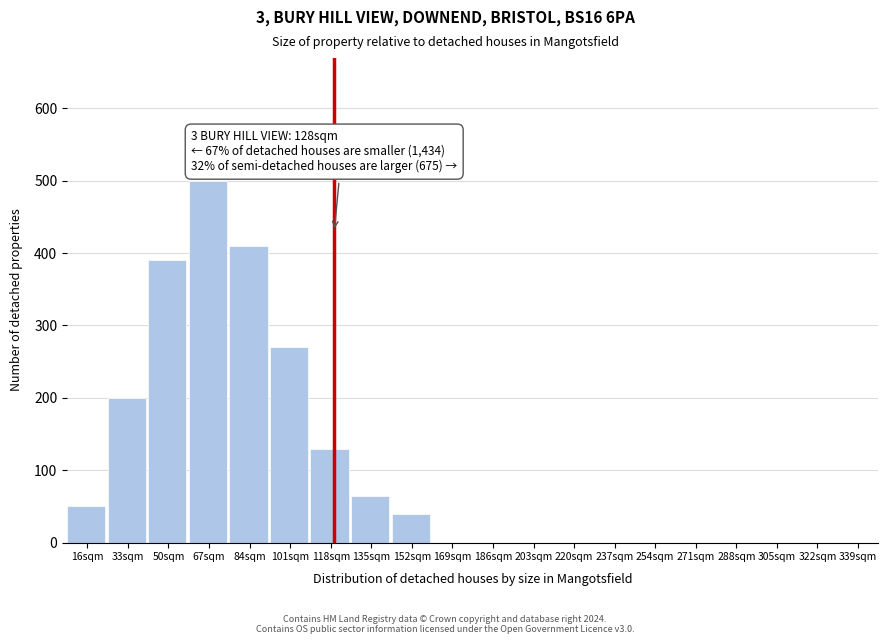

Reading left to right, what are all the values shown in this chart?

16sqm=50	33sqm=200	50sqm=390	67sqm=500	84sqm=410	101sqm=270	118sqm=130	135sqm=65	152sqm=40	169sqm=0	186sqm=0	203sqm=0	220sqm=0	237sqm=0	254sqm=0	271sqm=0	288sqm=0	305sqm=0	322sqm=0	339sqm=0